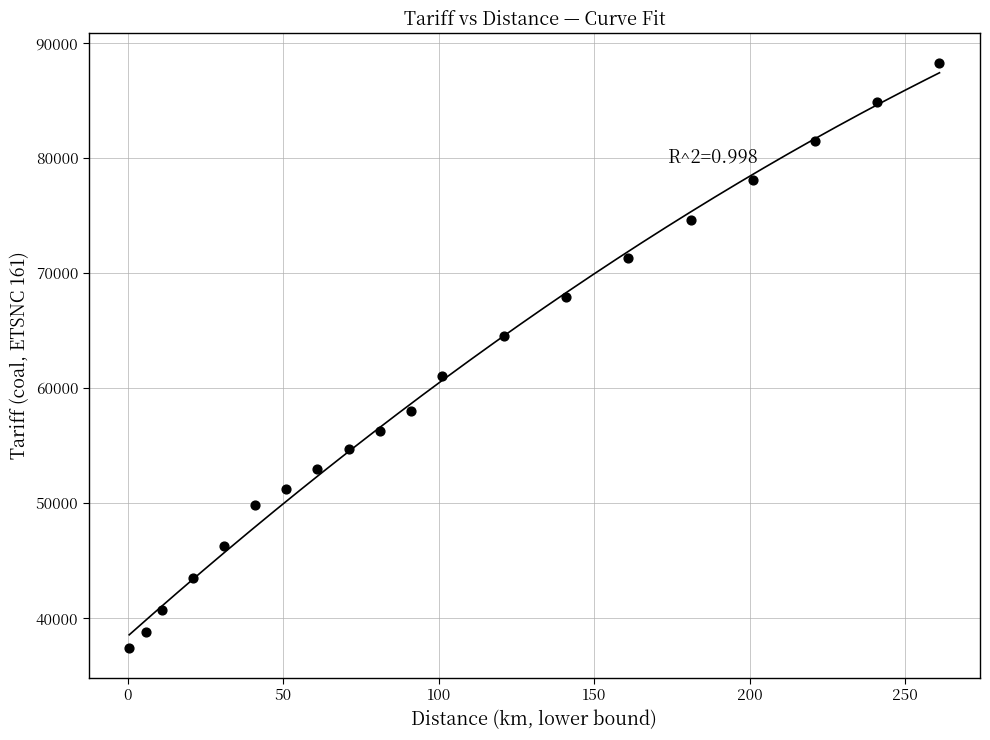

What is the range of Y values (max minus min)?

50886